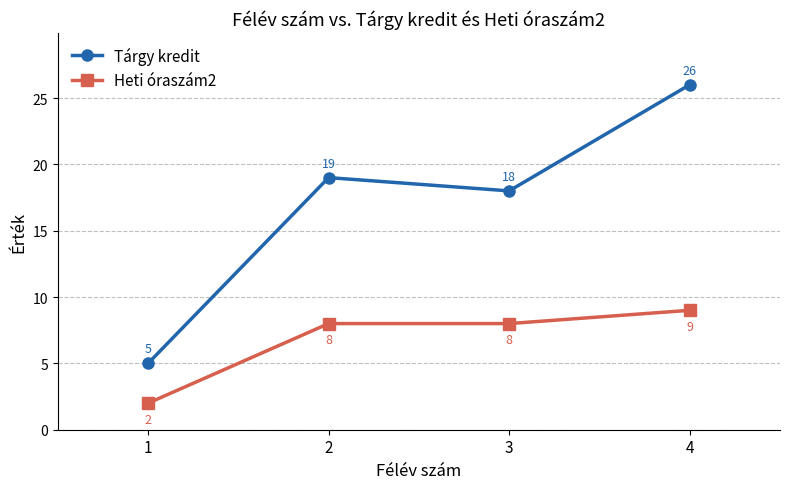

True or false: Tárgy kredit and Heti óraszám2 intersect in this chart.

False